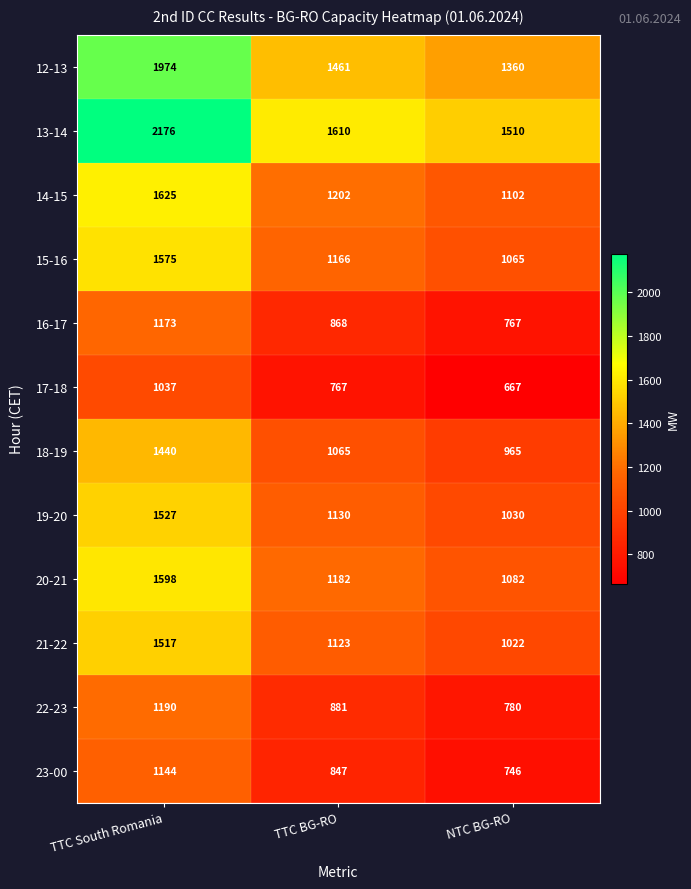

Which series has the largest total across all categories?

13-14